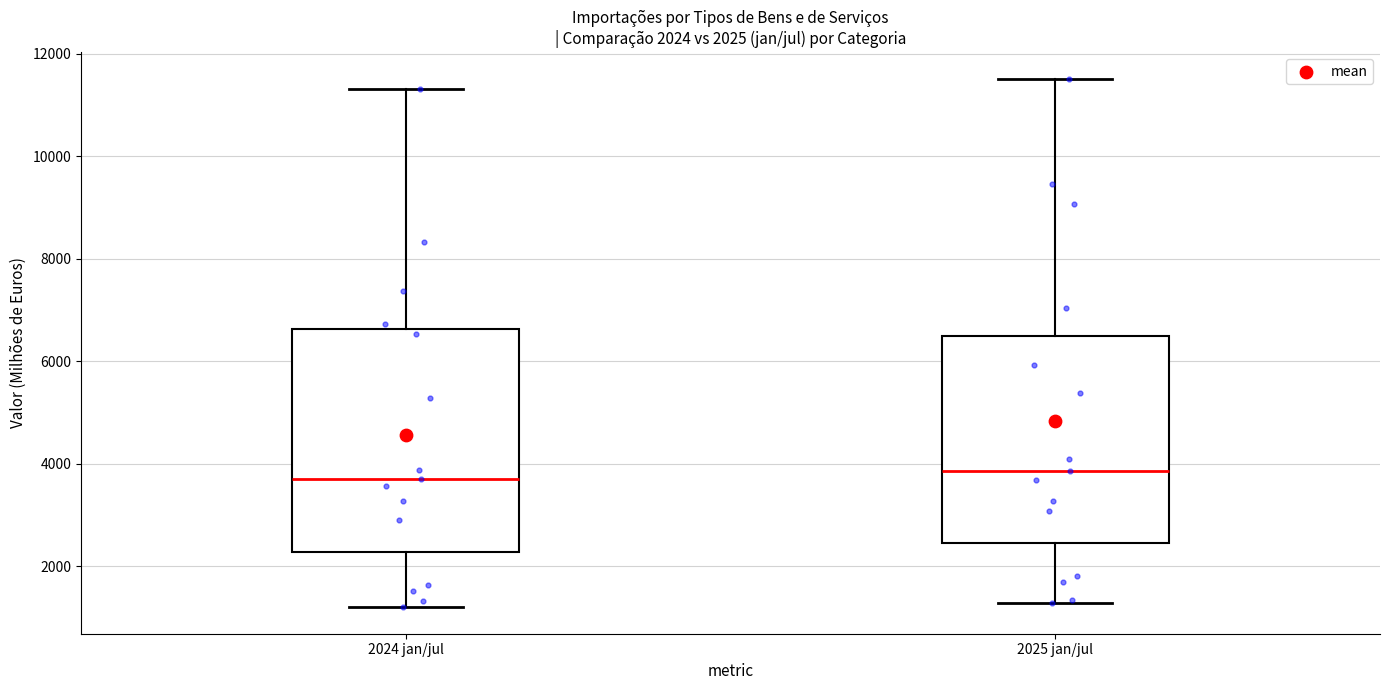

Comparing the boxes themselves (not the whiskers), which one is the tallest?

2024 jan/jul